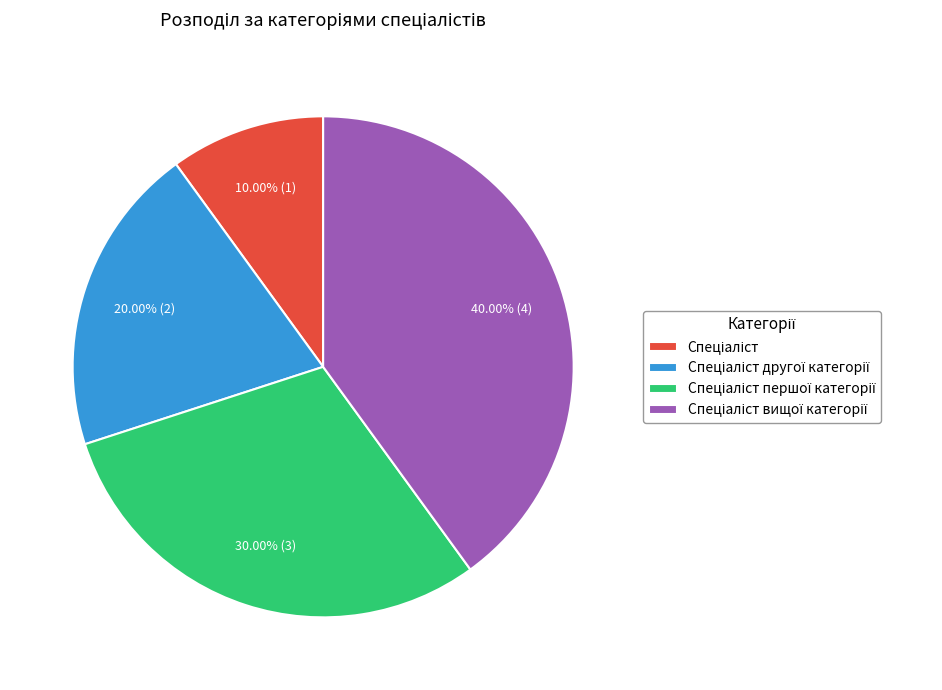

How many slices are in this pie chart?

4